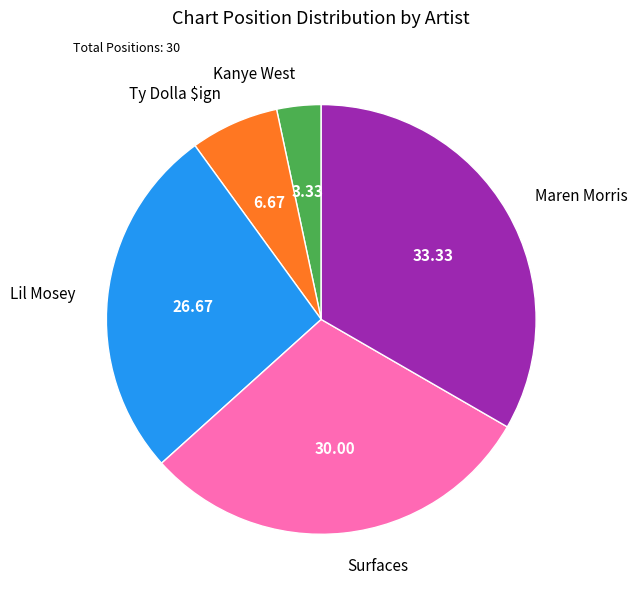

Rank the categories by value from lowest to highest.

Kanye West, Ty Dolla $ign, Lil Mosey, Surfaces, Maren Morris